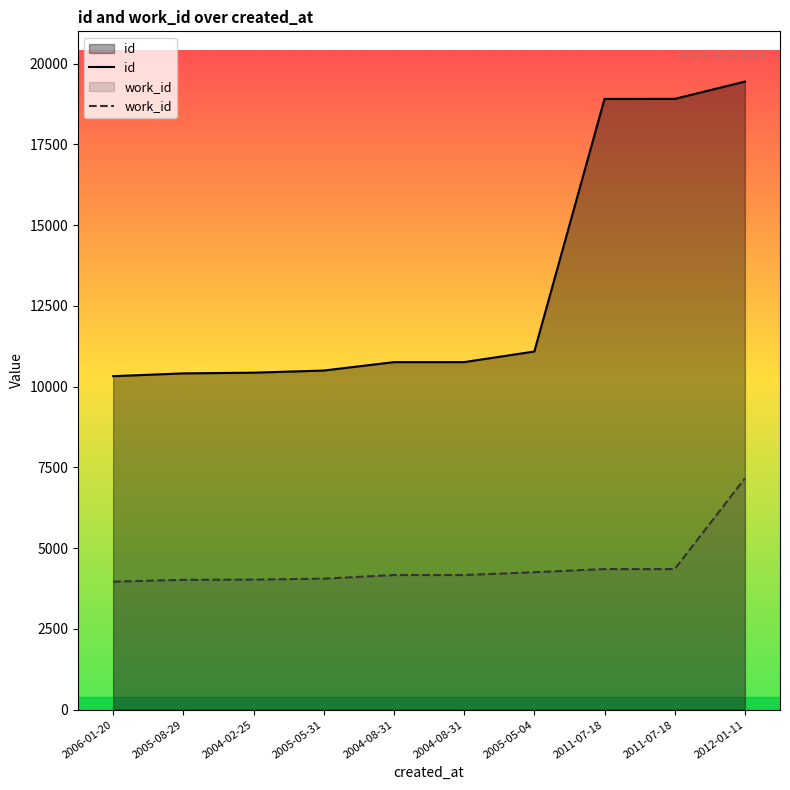

The value of id at 2005-08-29 is 4130. True or false?

False